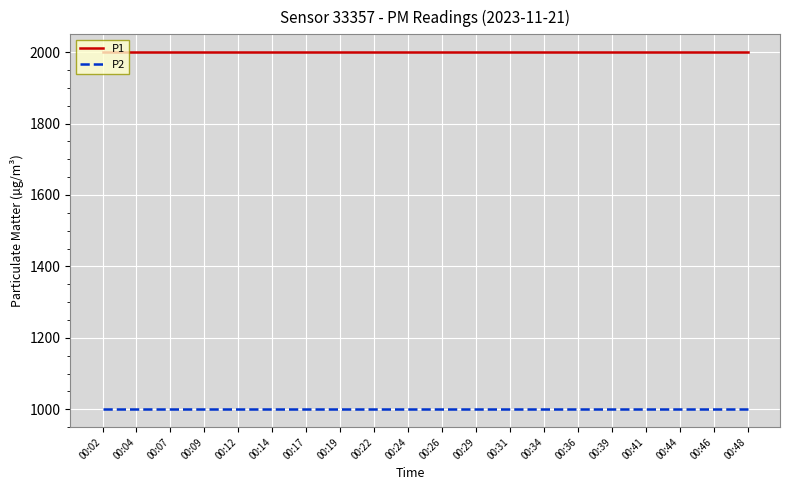

What is the spread (max minus min) of values at 00:34?

1000.0